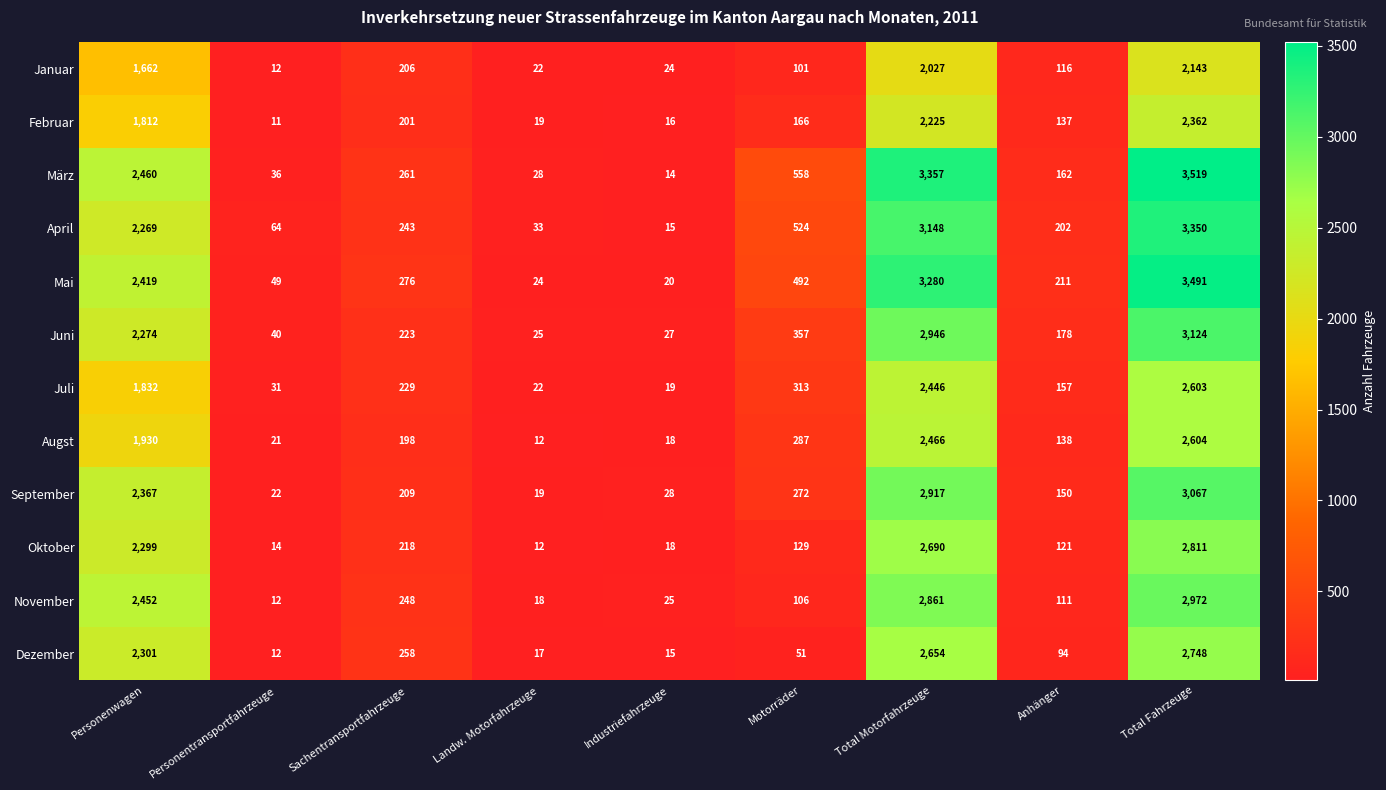

Which series changed the most between Personenwagen and Landw. Motorfahrzeuge?

November